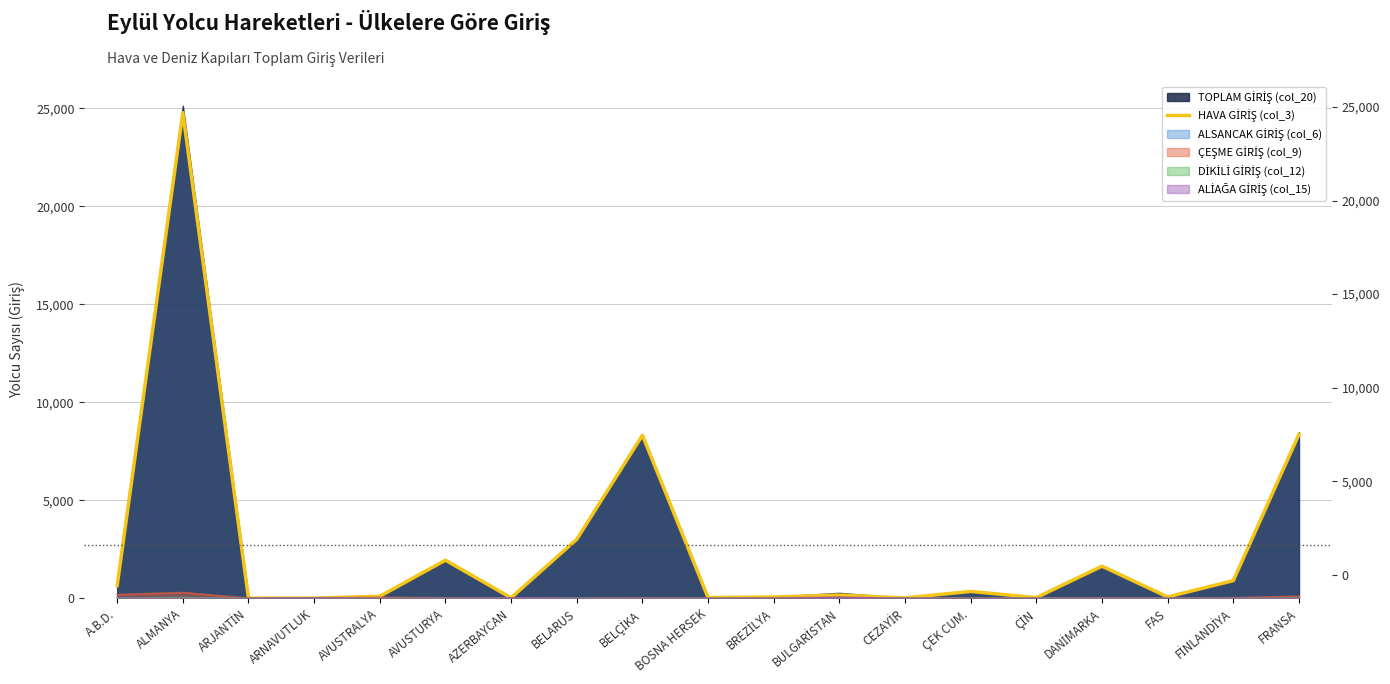

What is the change in value from FAS to FRANSA?

+8299